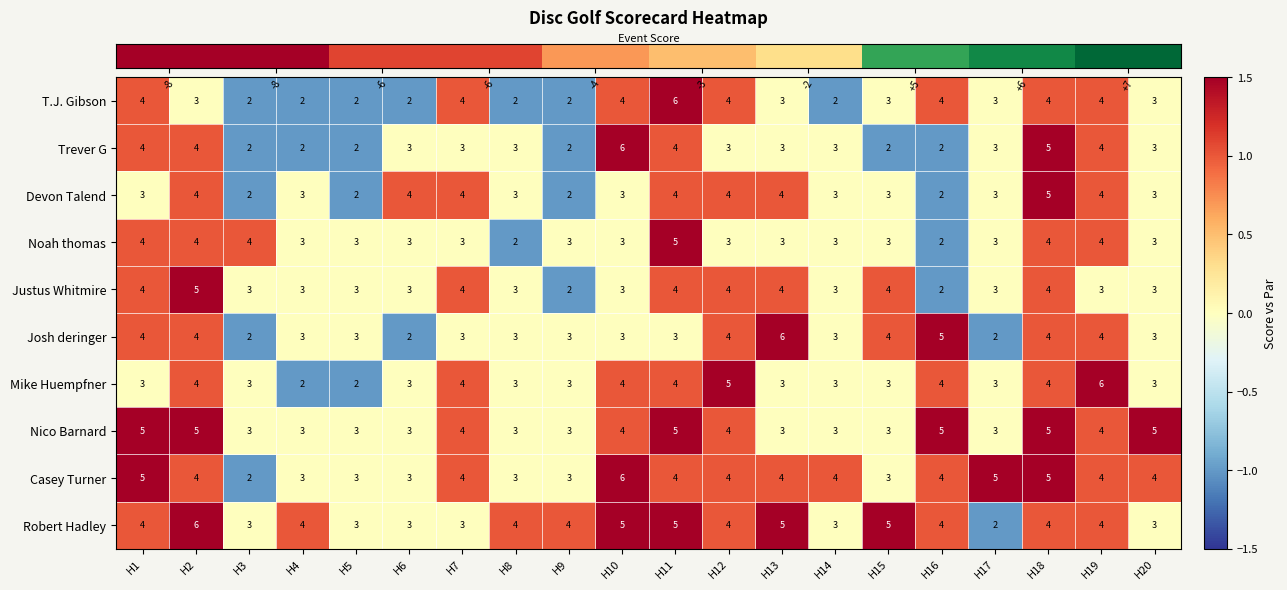

Which series has the largest total across all categories?

Robert Hadley